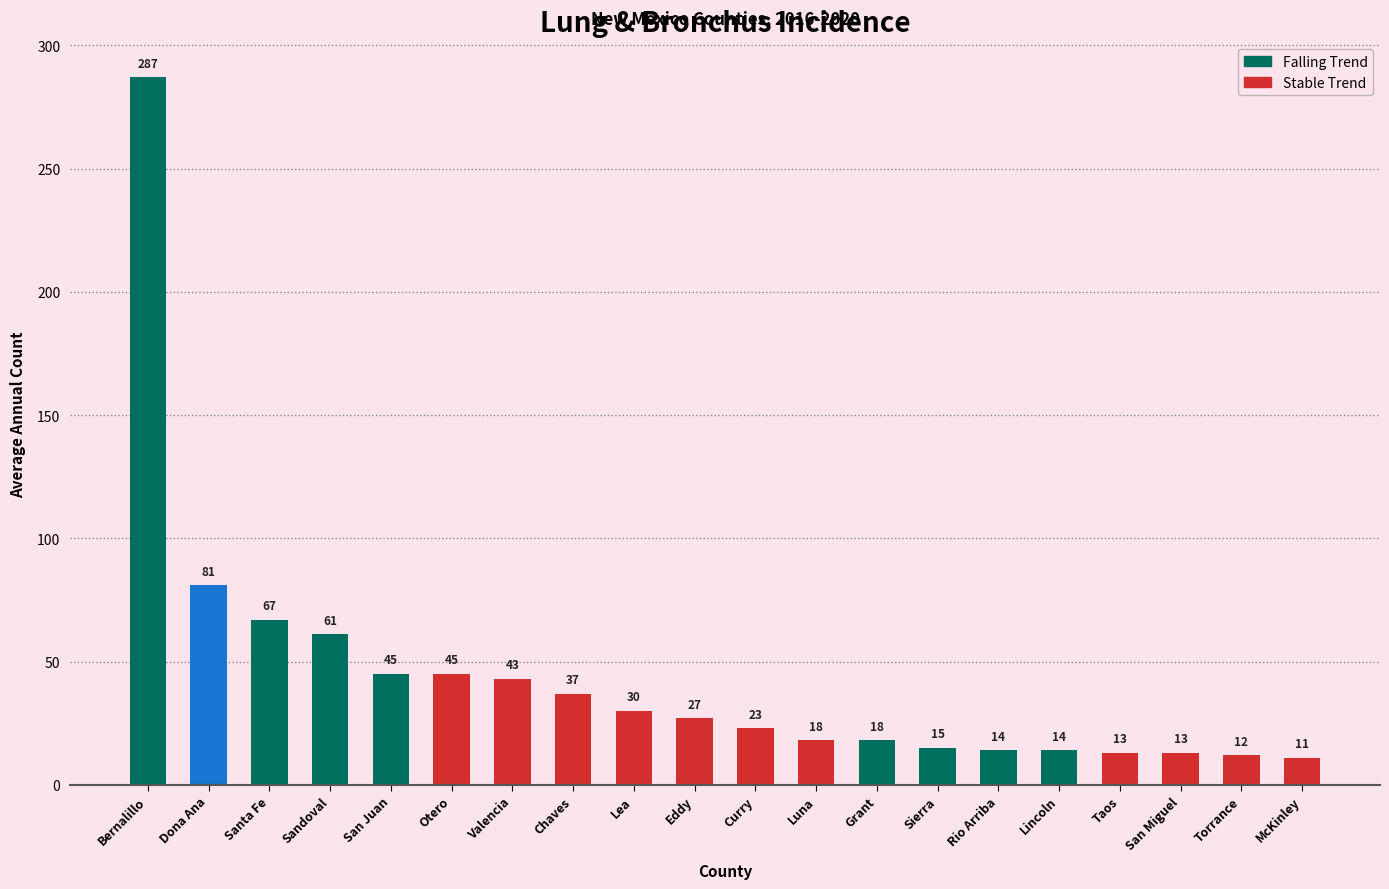

Between Valencia and Bernalillo, which is larger?

Bernalillo